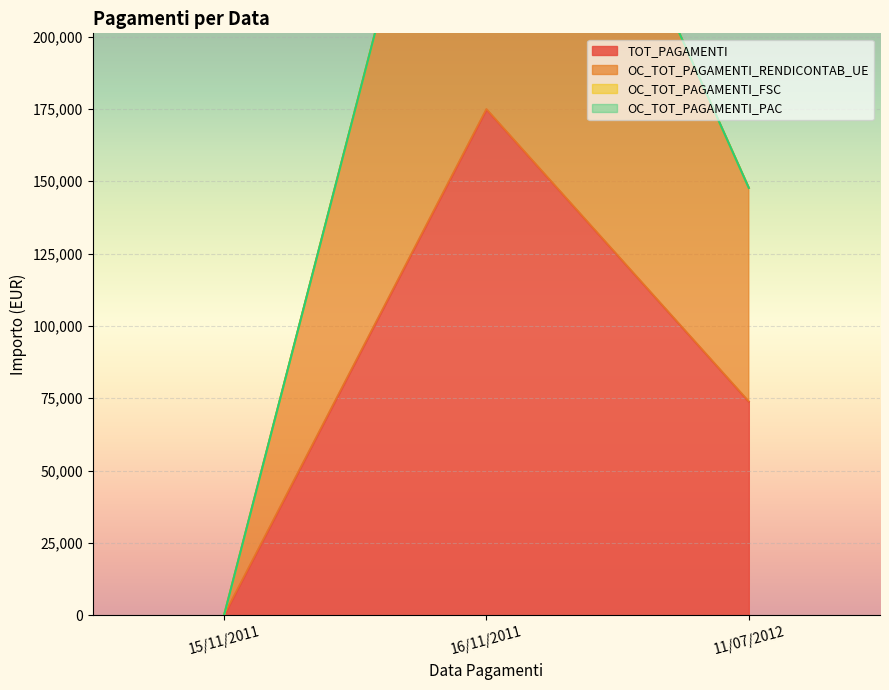

Reading left to right, extract all data points from this chart.

TOT_PAGAMENTI: 0.0	174897.5	73850.6
OC_TOT_PAGAMENTI_RENDICONTAB_UE: 0.0	349795.0	147701.3